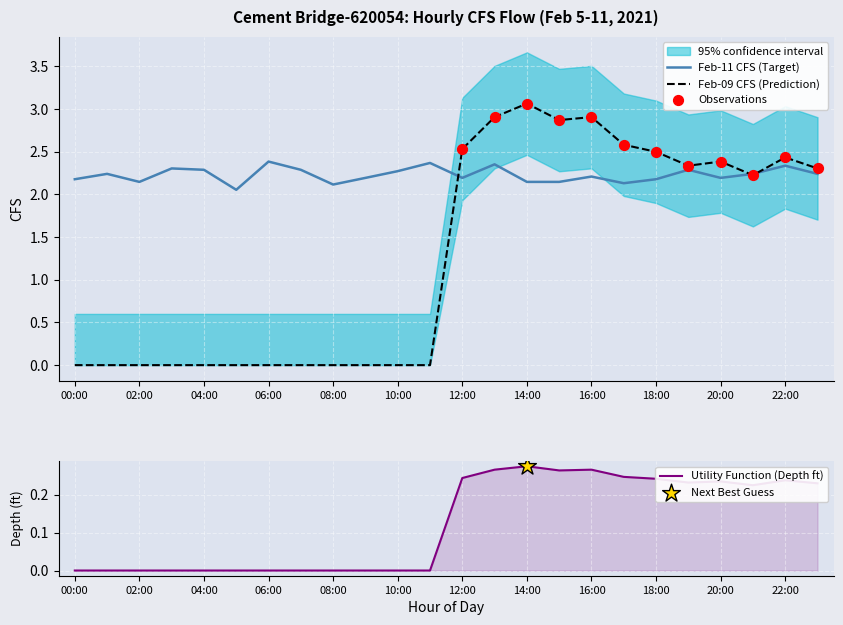

What is the total value across all series at 17:00?

4.7